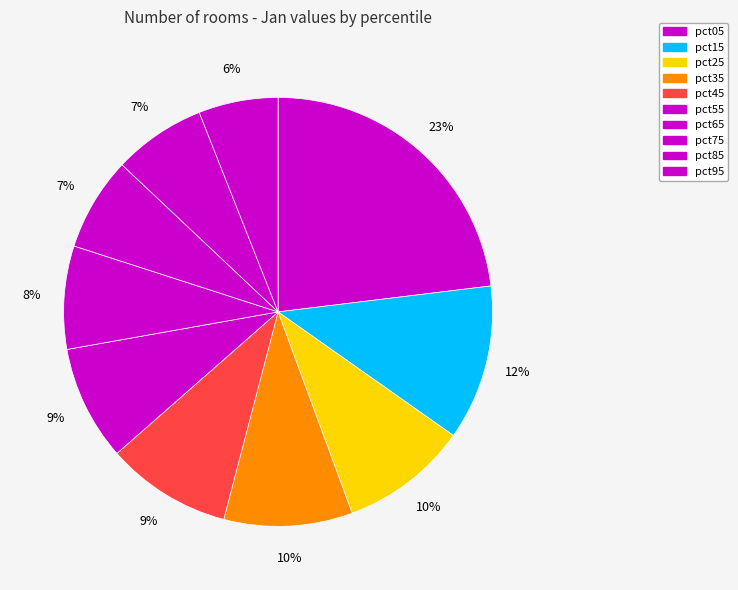

What is the change in value from pct55 to pct85?

-0.4